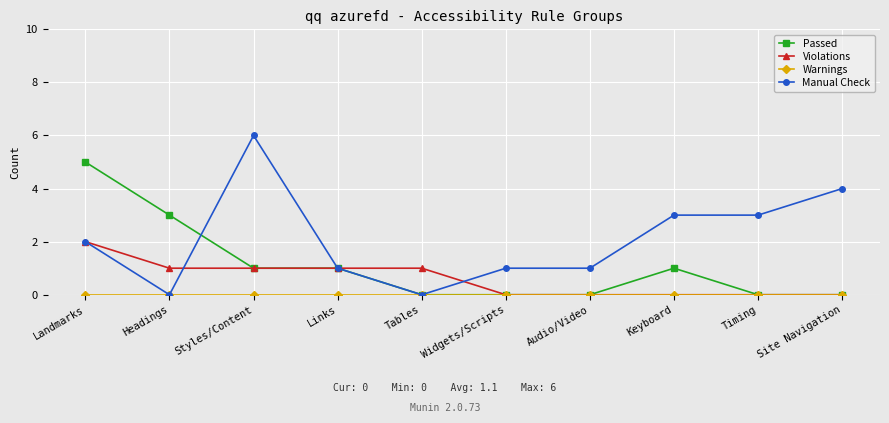

What is the total value across all series at Site Navigation?

4